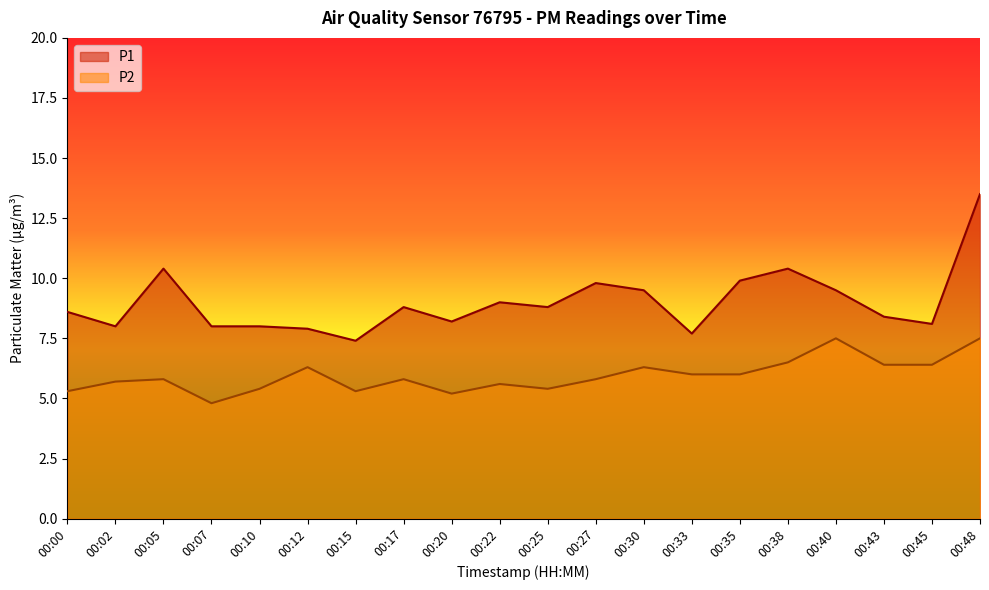

Which series has the largest total across all categories?

P1